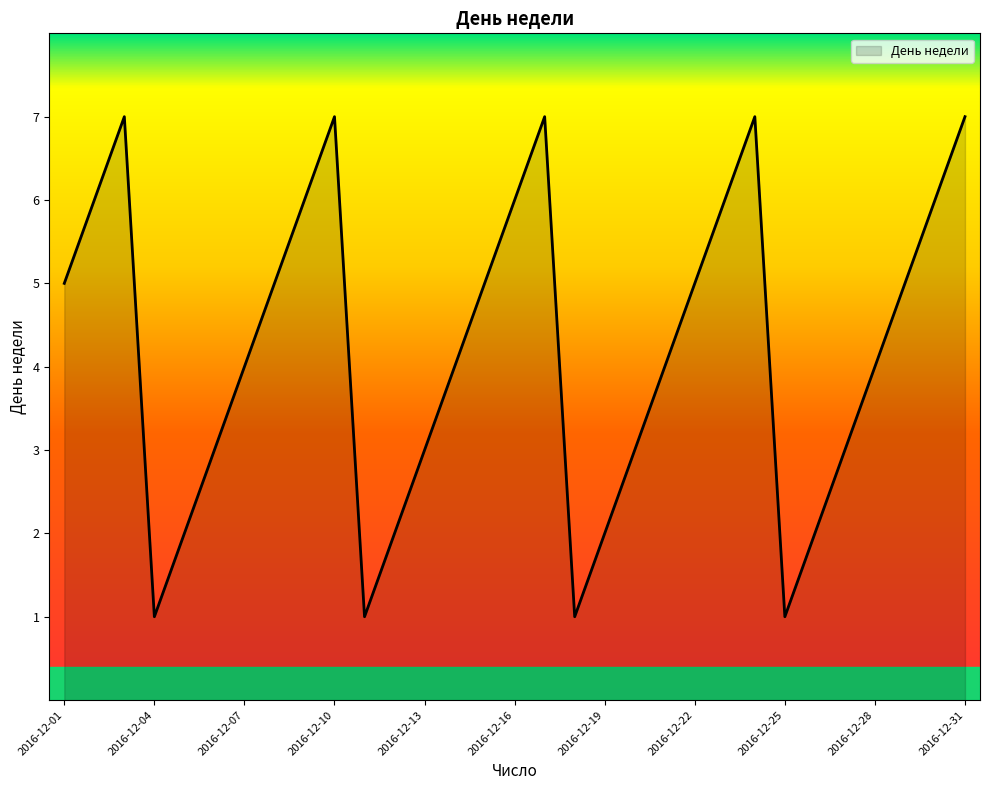

What is the greatest value displayed?

7